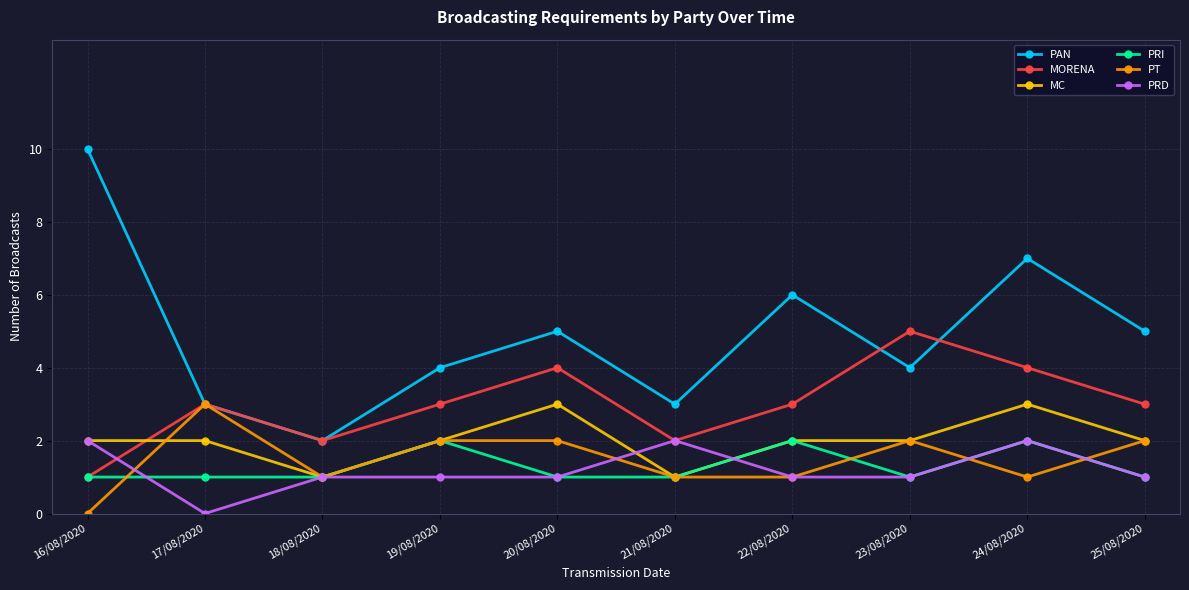

True or false: PRD and PT intersect in this chart.

True